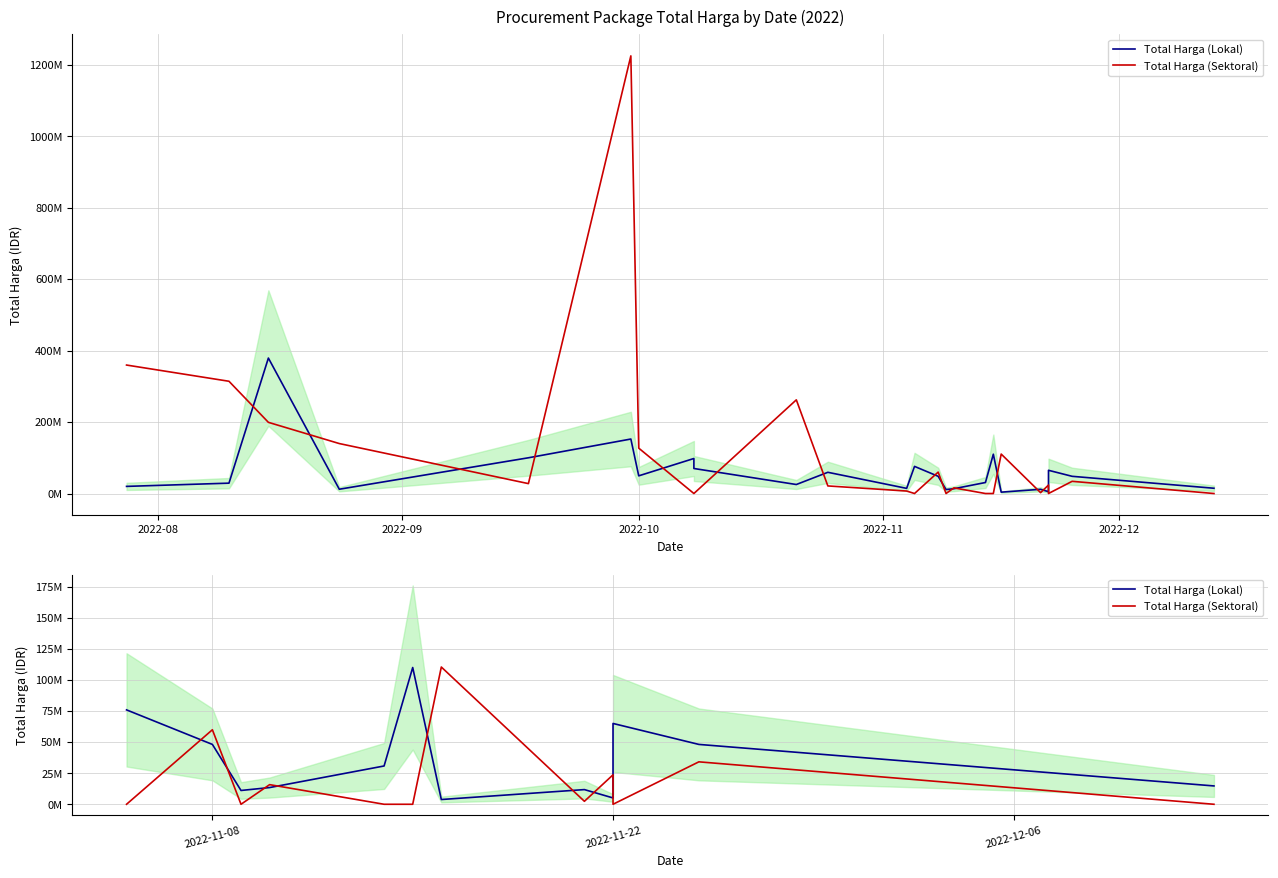

How many lines are shown in the chart?

2